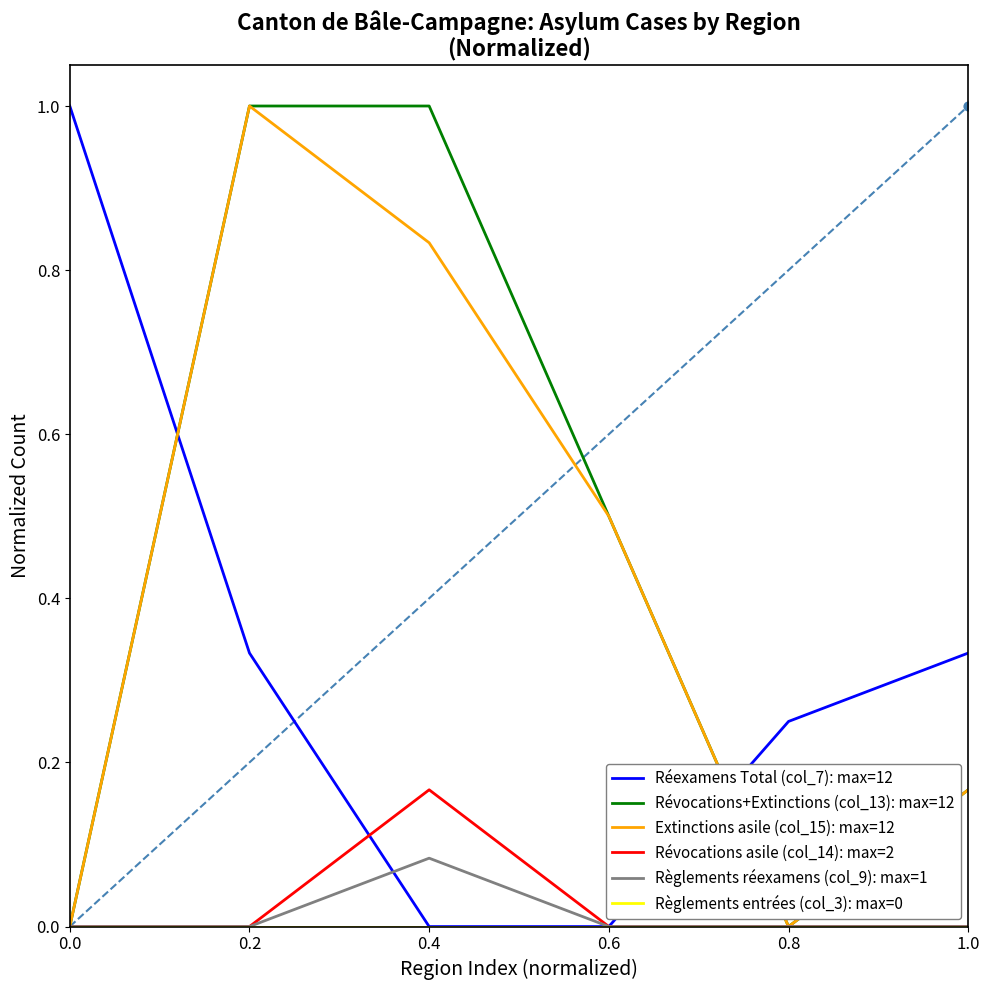

Which series reaches the minimum Y coordinate?

Réexamens Total (col_7): max=12